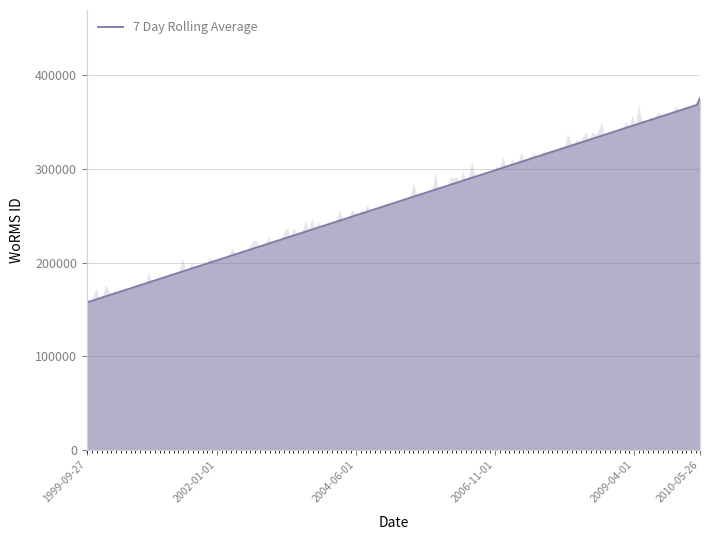

What is the smallest value displayed?

157466.0